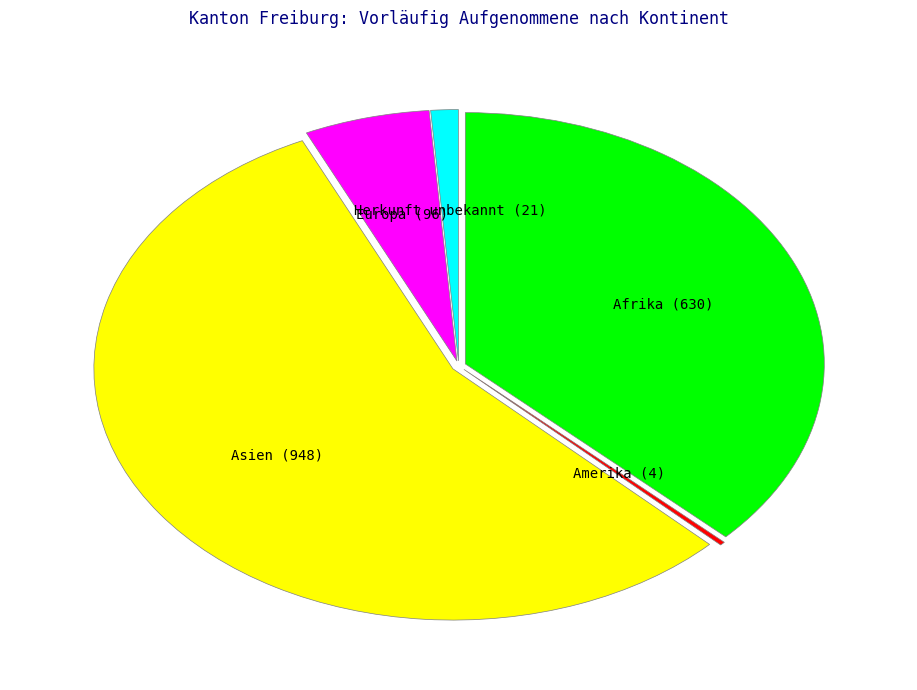

Approximately how many times larger is the value at Afrika (630) compared to Asien (948)?

0.7